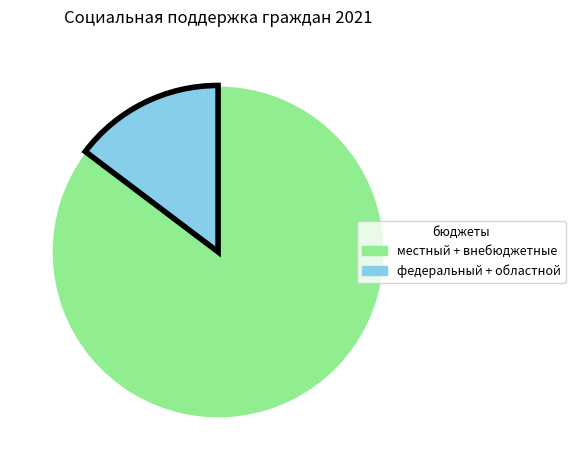

Is there any slice that represents more than half of the pie?

Yes